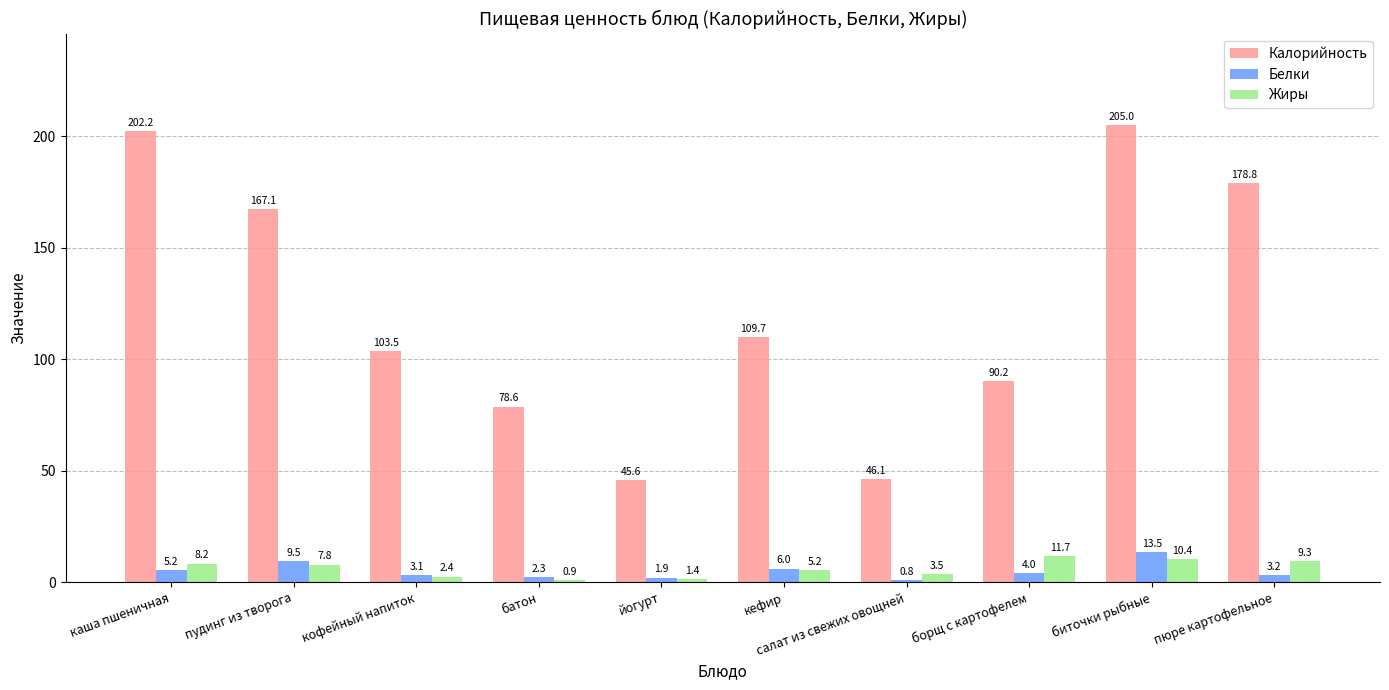

Reading left to right, extract all data points from this chart.

Калорийность: каша пшеничная=202.2	пудинг из творога=167.1	кофейный напиток=103.5	батон=78.6	йогурт=45.6	кефир=109.7	салат из свежих овощней=46.1	борщ с картофелем=90.2	биточки рыбные=205.0	пюре картофельное=178.8
Белки: каша пшеничная=5.2	пудинг из творога=9.5	кофейный напиток=3.1	батон=2.3	йогурт=1.9	кефир=6.0	салат из свежих овощней=0.8	борщ с картофелем=4.0	биточки рыбные=13.5	пюре картофельное=3.2
Жиры: каша пшеничная=8.2	пудинг из творога=7.8	кофейный напиток=2.4	батон=0.9	йогурт=1.4	кефир=5.2	салат из свежих овощней=3.5	борщ с картофелем=11.7	биточки рыбные=10.4	пюре картофельное=9.3